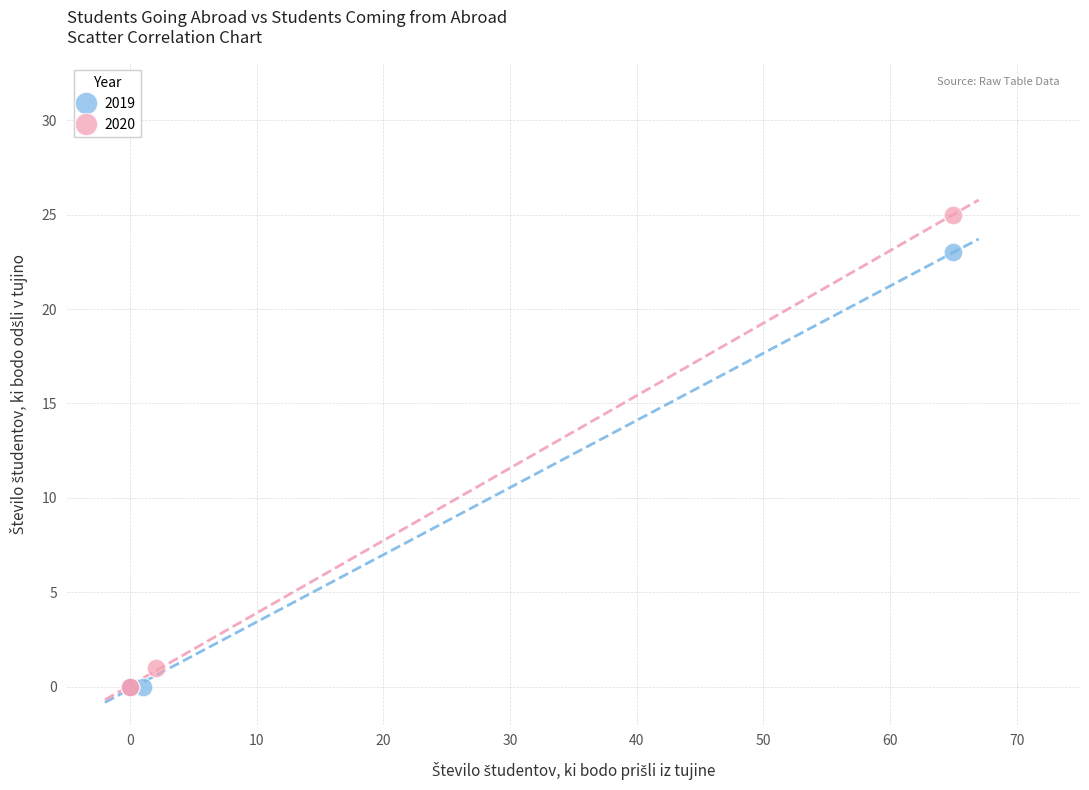

What are all the series names shown in the legend?

2019, 2020